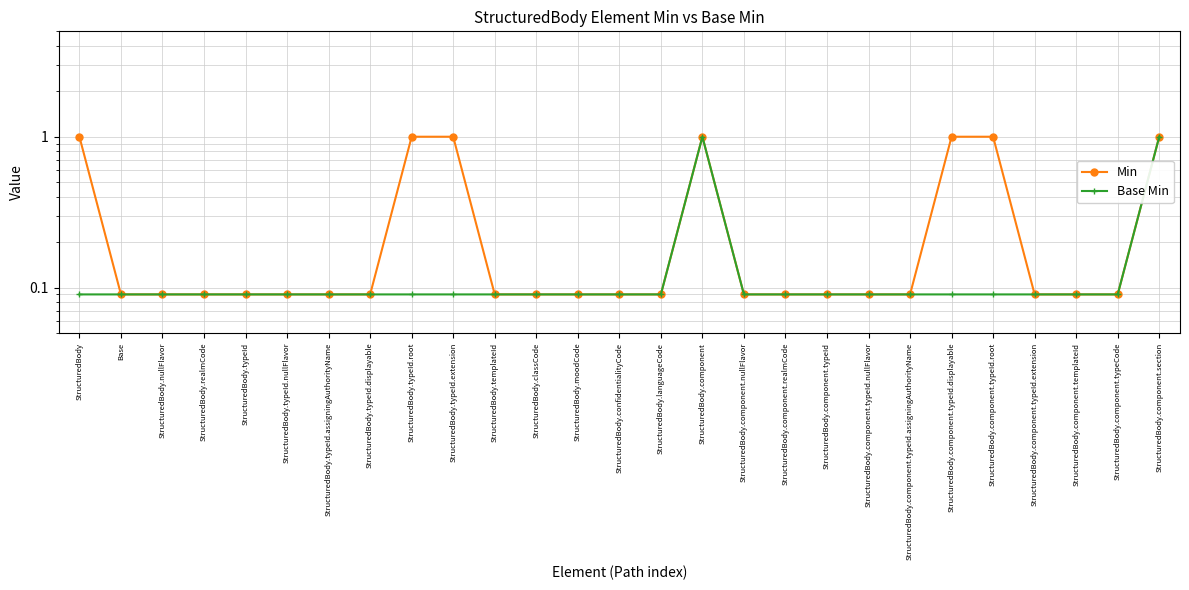

List the labels in order of Min value, largest first.

StructuredBody, StructuredBody.typeId.root, StructuredBody.typeId.extension, StructuredBody.component, StructuredBody.component.typeId.displayable, StructuredBody.component.typeId.root, StructuredBody.component.section, Base, StructuredBody.nullFlavor, StructuredBody.realmCode, StructuredBody.typeId, StructuredBody.typeId.nullFlavor, StructuredBody.typeId.assigningAuthorityName, StructuredBody.typeId.displayable, StructuredBody.templateId, StructuredBody.classCode, StructuredBody.moodCode, StructuredBody.confidentialityCode, StructuredBody.languageCode, StructuredBody.component.nullFlavor, StructuredBody.component.realmCode, StructuredBody.component.typeId, StructuredBody.component.typeId.nullFlavor, StructuredBody.component.typeId.assigningAuthorityName, StructuredBody.component.typeId.extension, StructuredBody.component.templateId, StructuredBody.component.typeCode